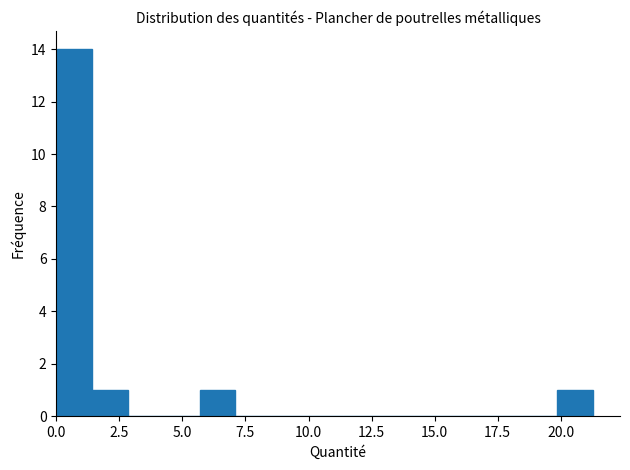

Read against the x-axis, roughly where is the centre of the tallest bar?

0.5